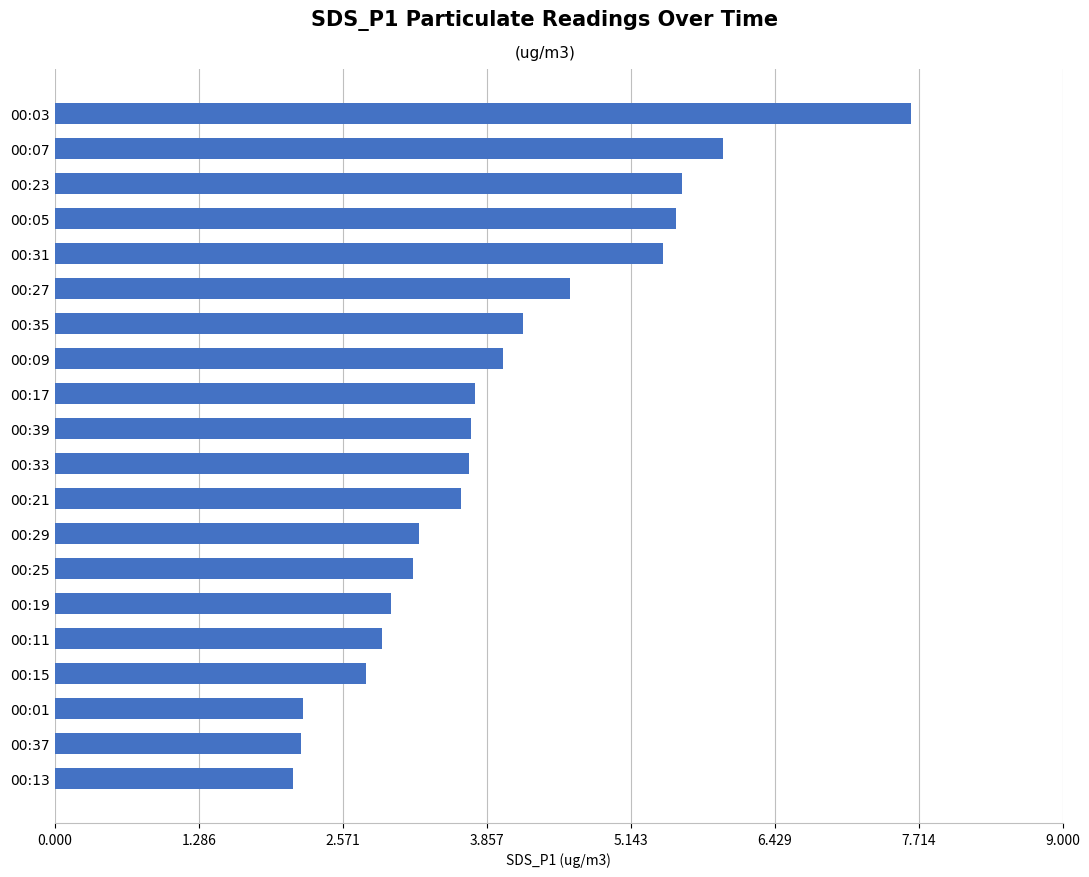

Approximately how many times larger is the value at 00:23 compared to 00:37?

2.5